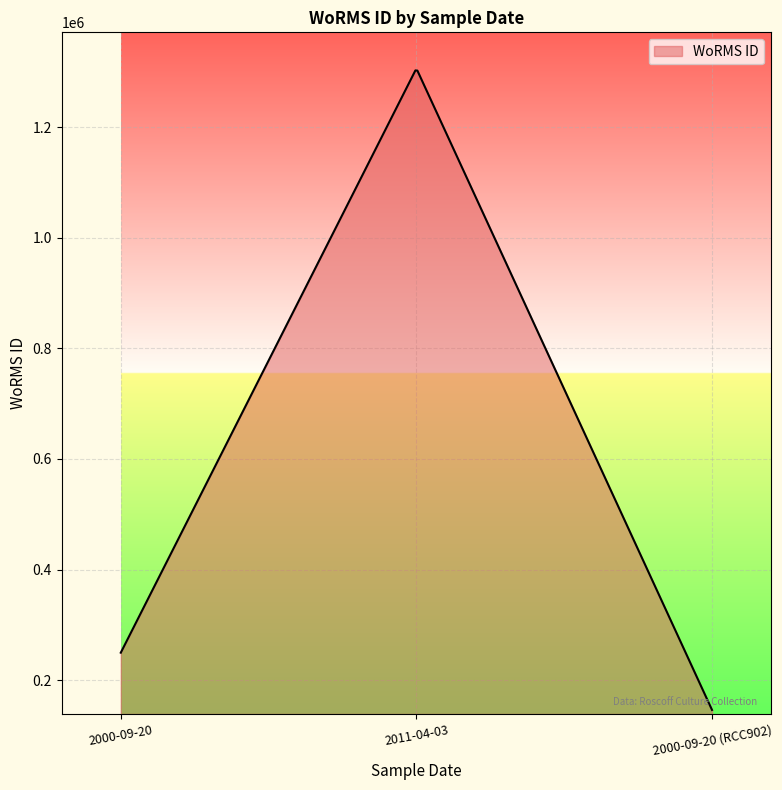

What is the difference between the maximum and minimum values?

1156288.1